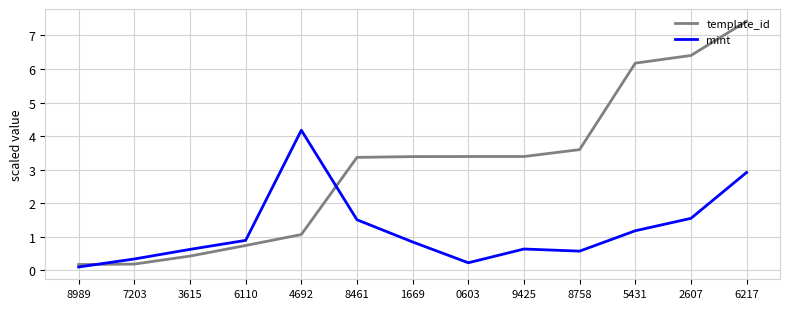

List the series in order of their peak value, highest first.

template_id, mint